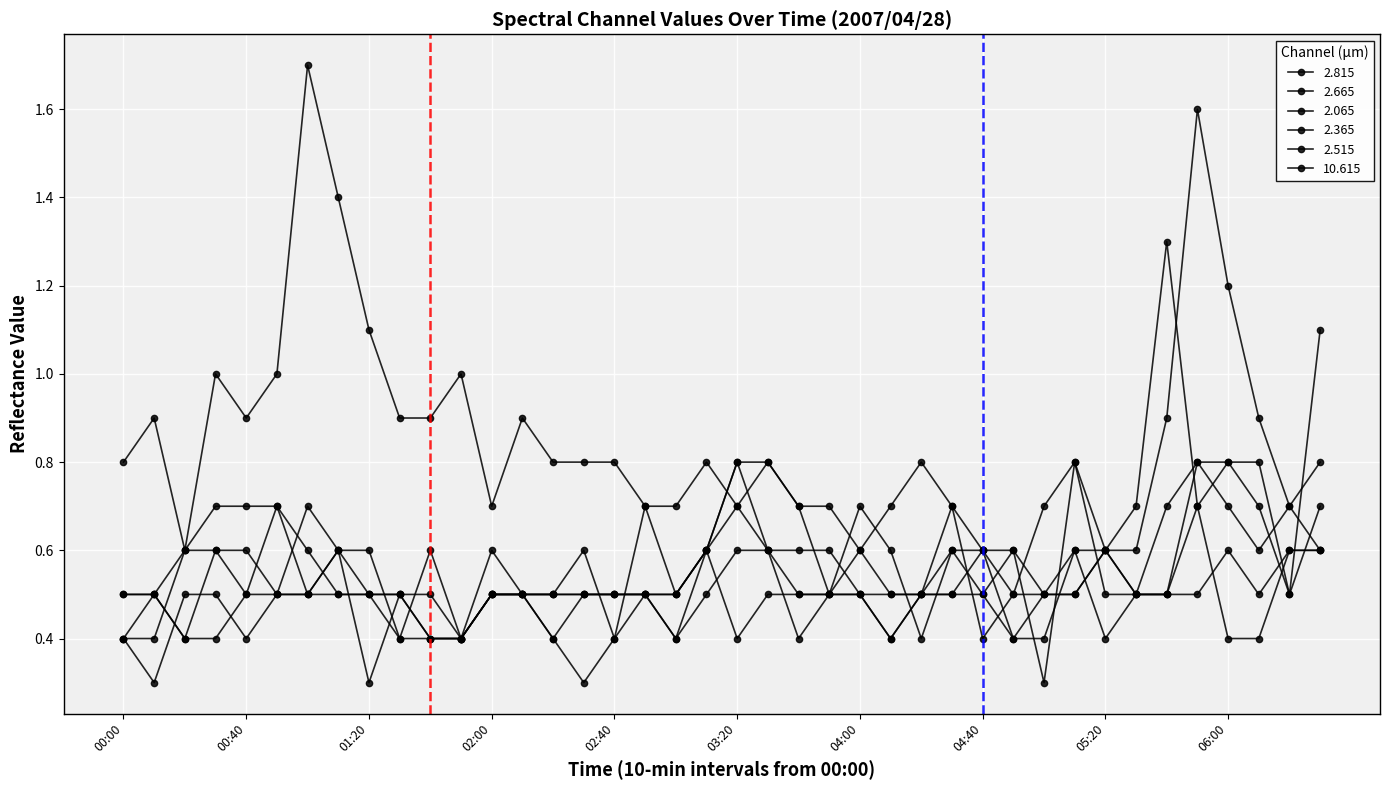

At which category is the sum across all series the highest?

35